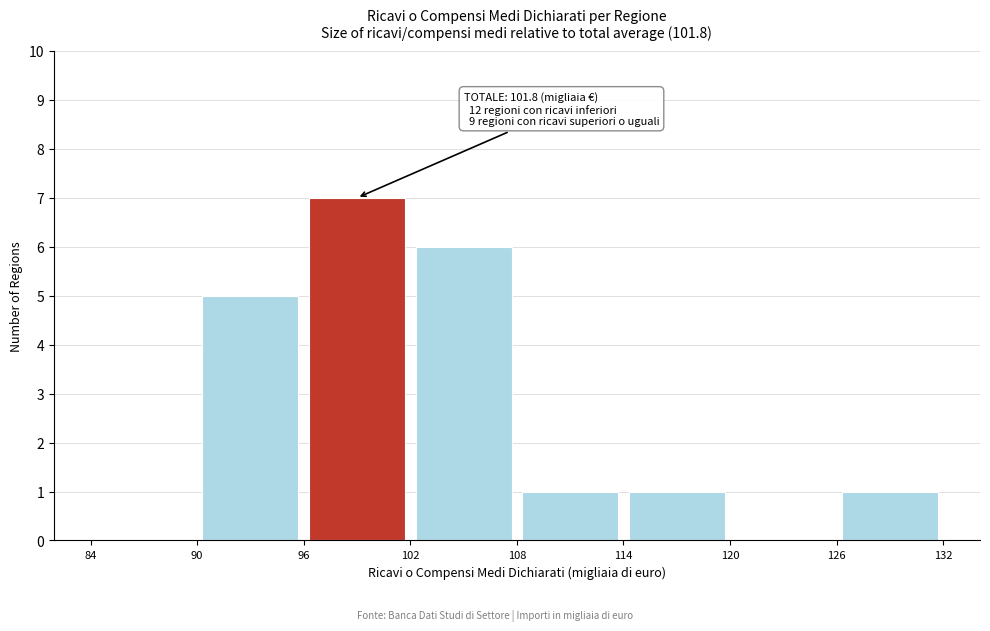

Over which range of the x-axis is the bar tallest?

96 to 102